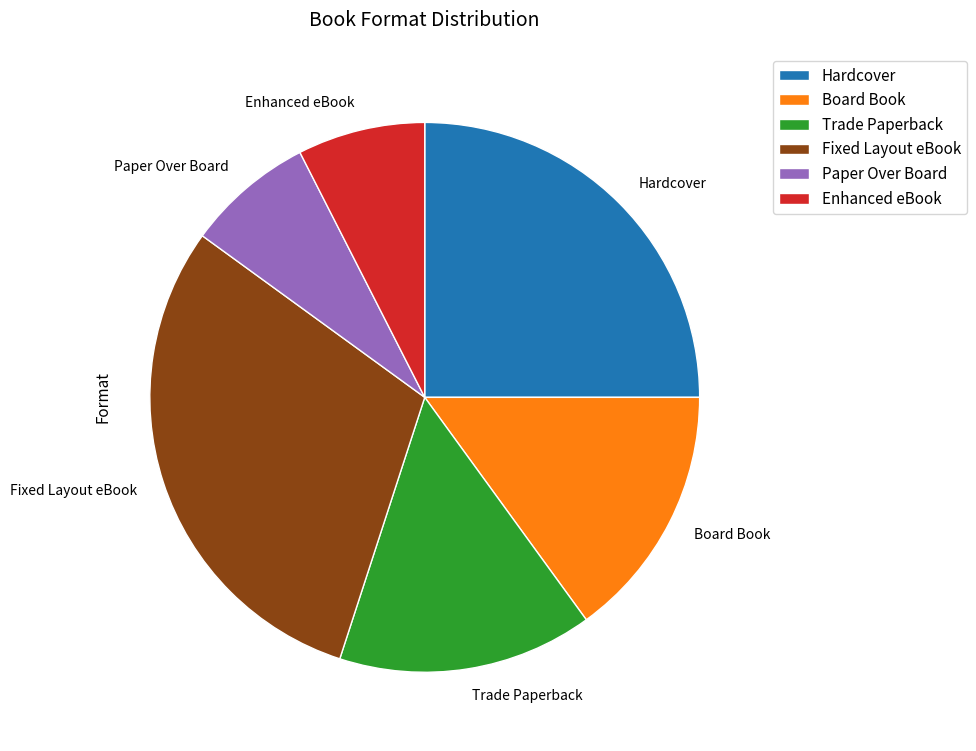

Which category has the biggest portion of the pie?

Fixed Layout eBook